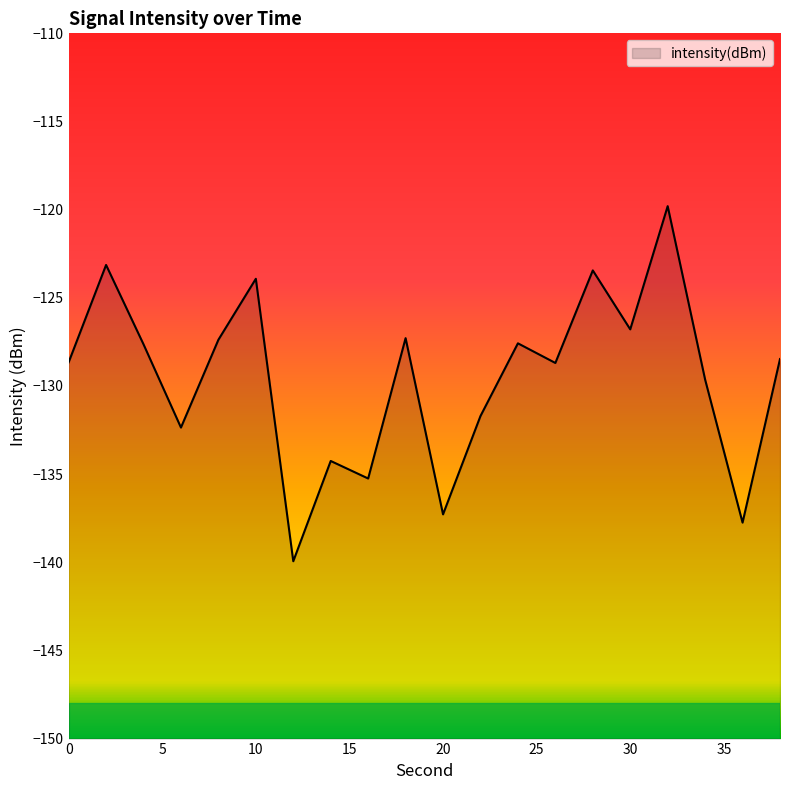

What is the change in value from 4 to 34?

-2.0